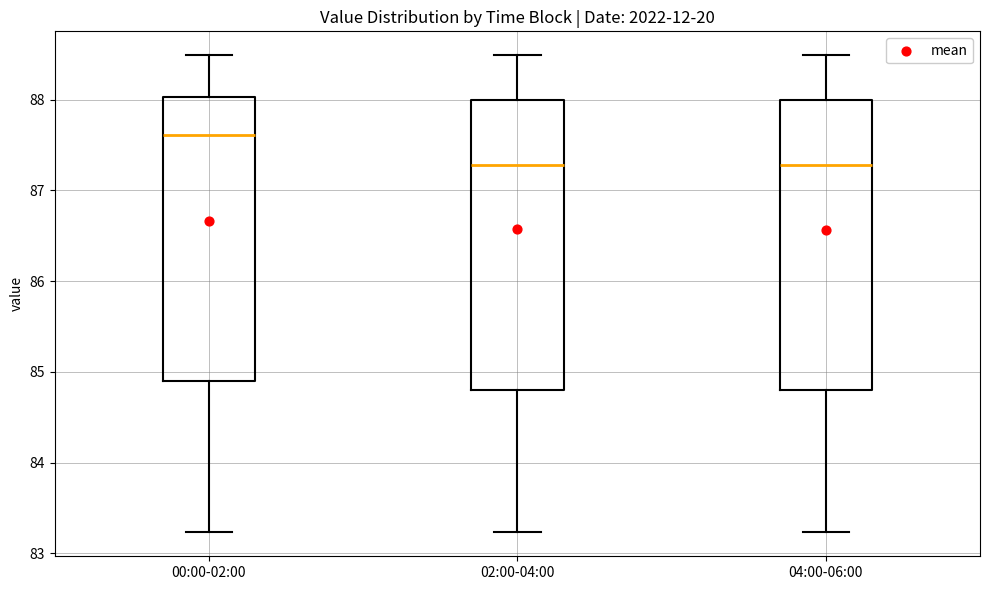

Reading left to right, transcribe this box plot: for each box, give where its median line is, the range the box spans, and where its two whiskers end, as read against the y-axis. The values are not printed on the chart, so give them approximately, as read against the axis.

00:00-02:00: median 87.6, box 84.9 to 88.0, whiskers 83.2 to 88.5
02:00-04:00: median 87.3, box 84.8 to 88.0, whiskers 83.2 to 88.5
04:00-06:00: median 87.3, box 84.8 to 88.0, whiskers 83.2 to 88.5